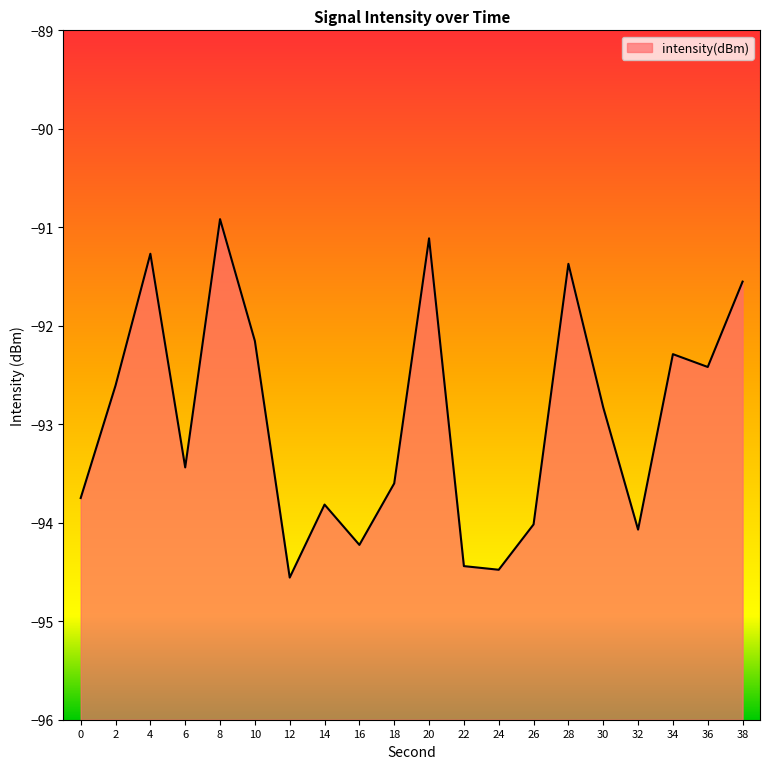

Reading right to left, extract all data points from this chart.

38=-91.6	36=-92.4	34=-92.3	32=-94.1	30=-92.8	28=-91.4	26=-94.0	24=-94.5	22=-94.4	20=-91.1	18=-93.6	16=-94.2	14=-93.8	12=-94.6	10=-92.2	8=-90.9	6=-93.4	4=-91.3	2=-92.6	0=-93.7